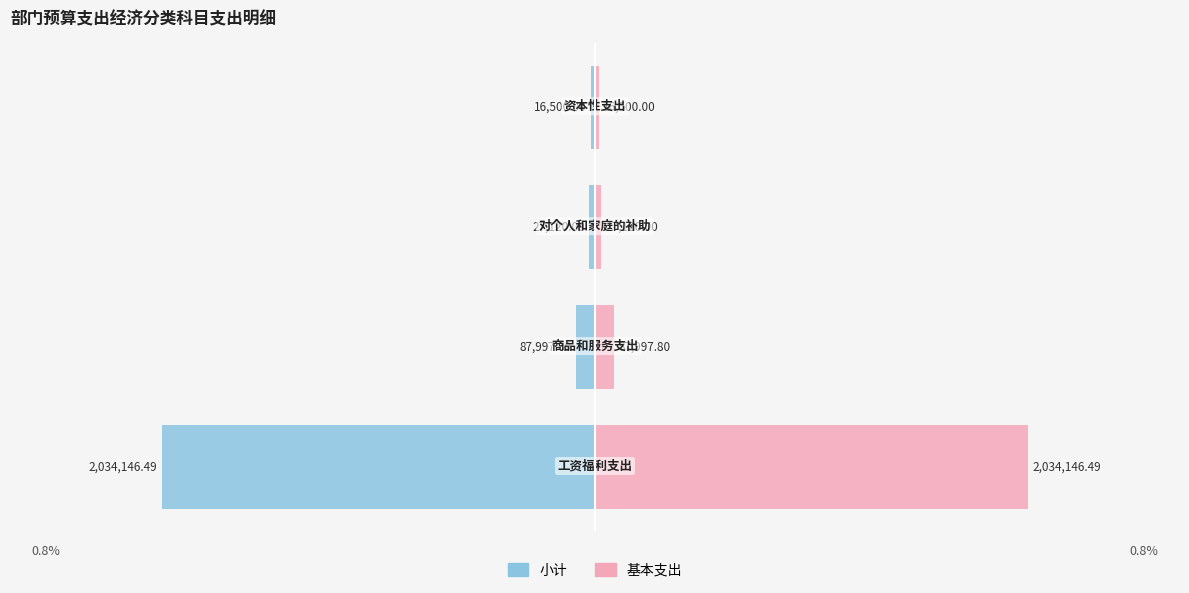

At how many categories does at least one series exceed 554849?

1